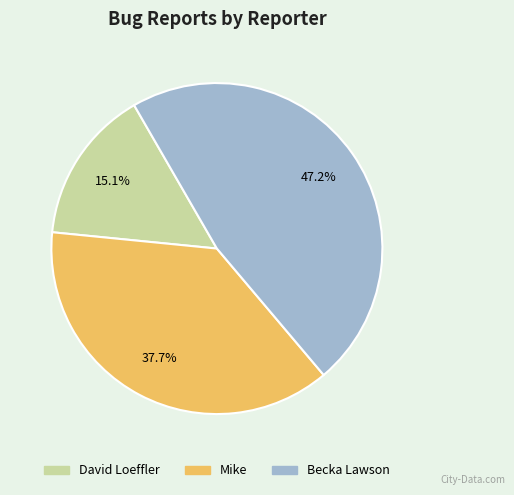

To the nearest percent, what portion does Mike represent?

38%